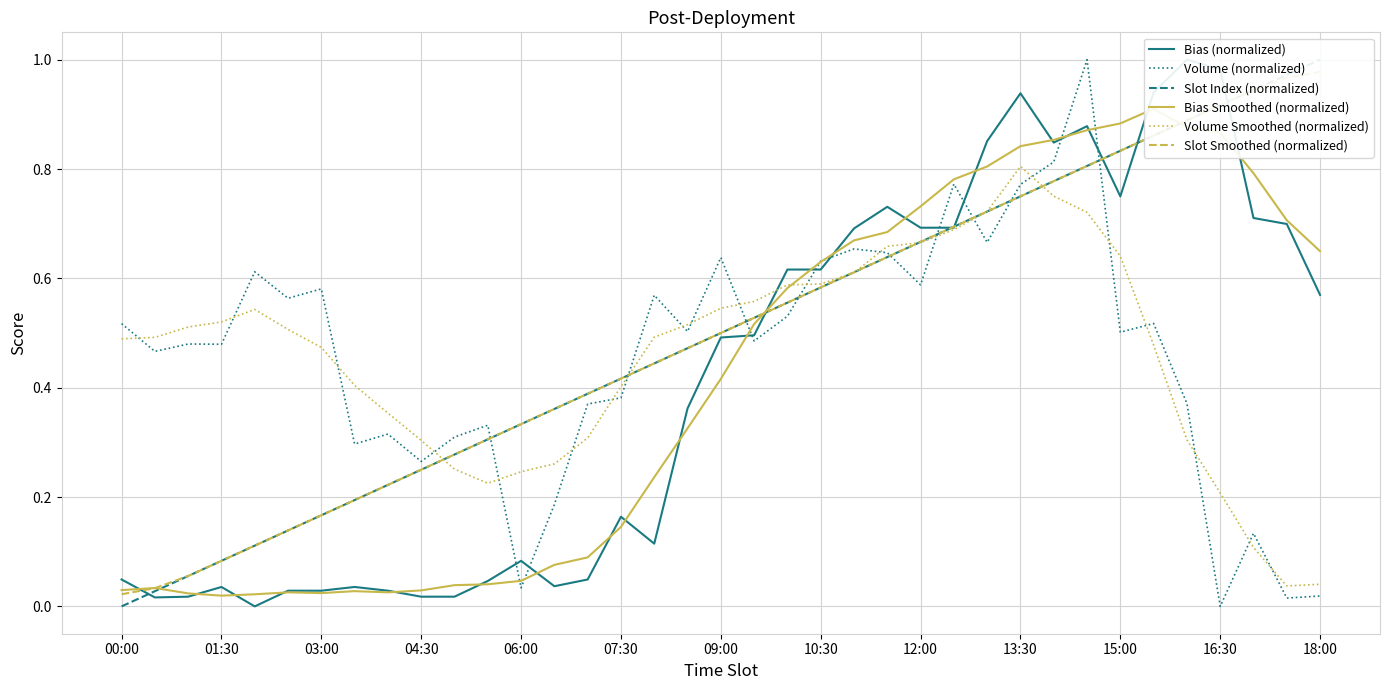

What is the maximum value for Volume (normalized)?

1.0